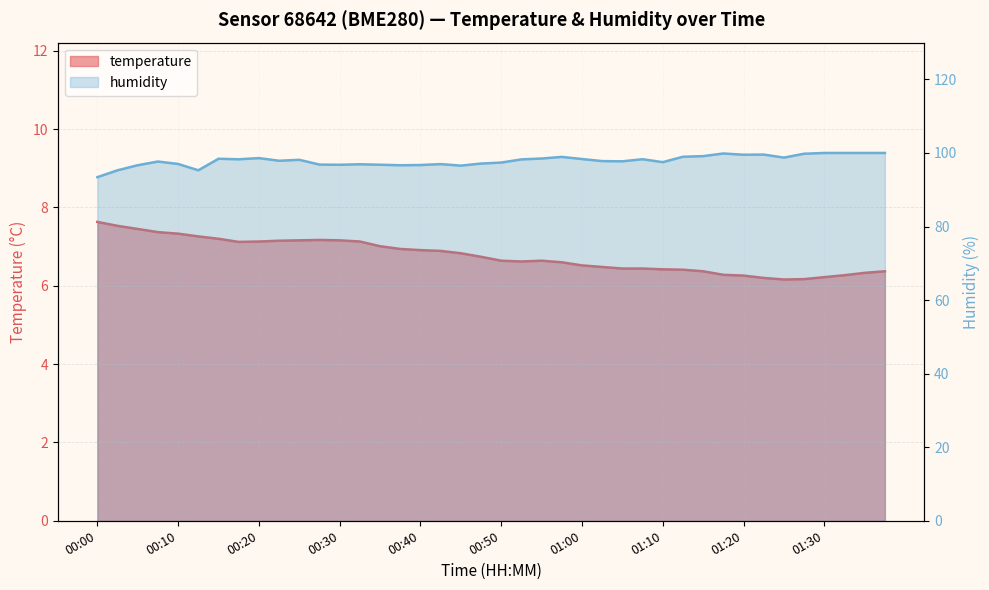

True or false: temperature has a value of 7.5 at 00:05.

True